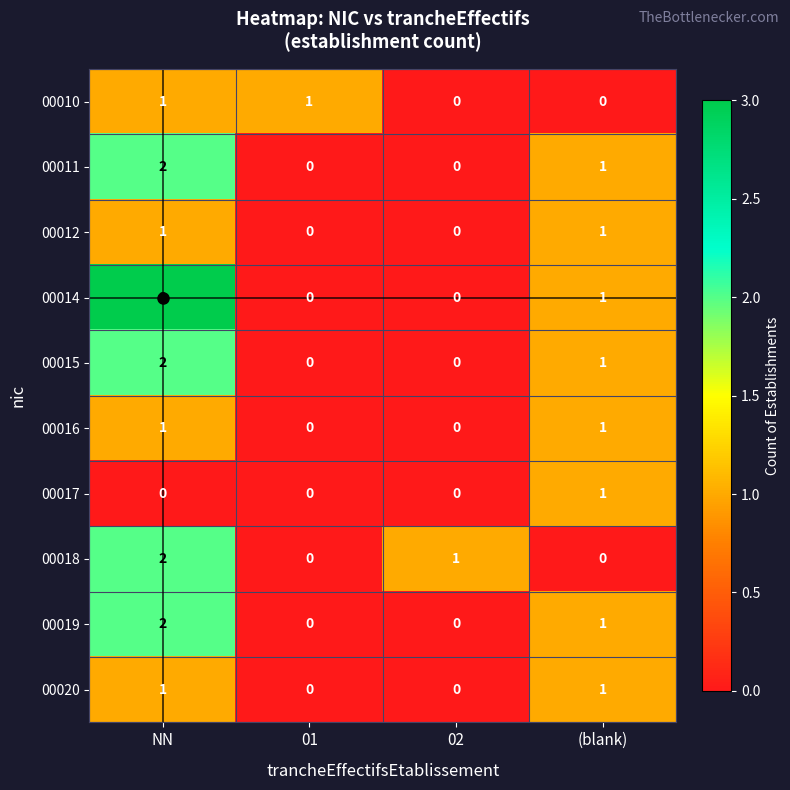

What is the difference between the highest and lowest values at (blank)?

1